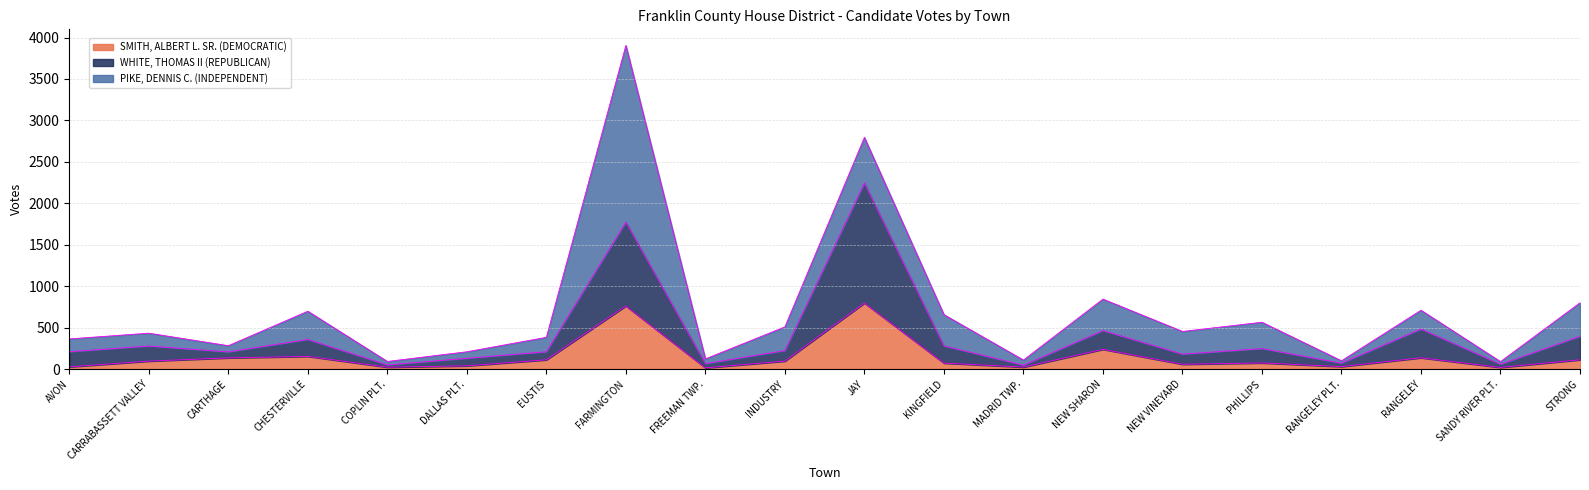

What is the total value across all series at KINGFIELD?

657